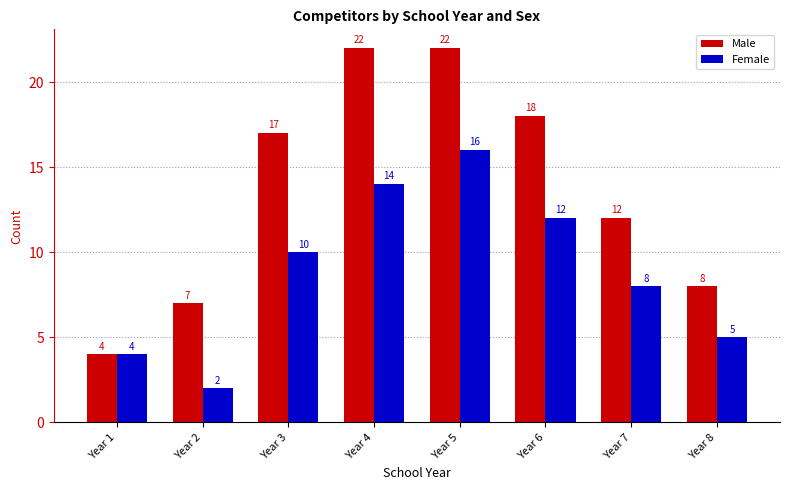

Reading right to left, extract all data points from this chart.

Male: 8	12	18	22	22	17	7	4
Female: 5	8	12	16	14	10	2	4